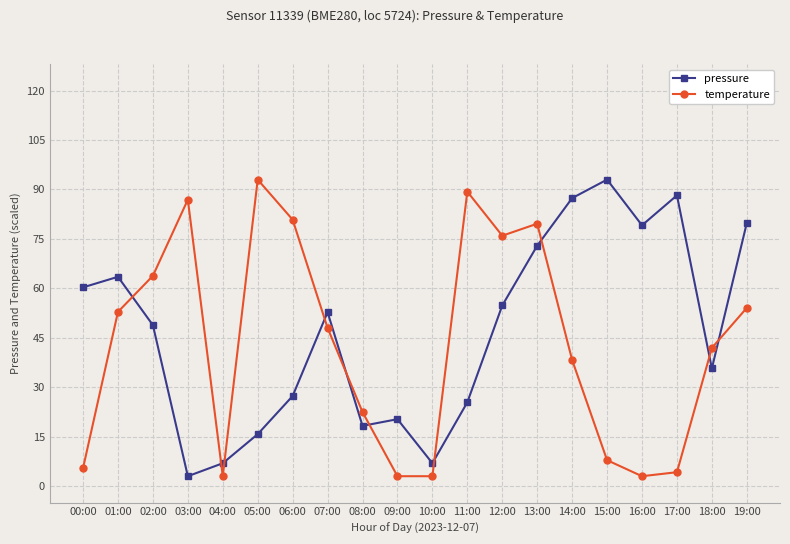

What is the smallest value displayed?

3.0